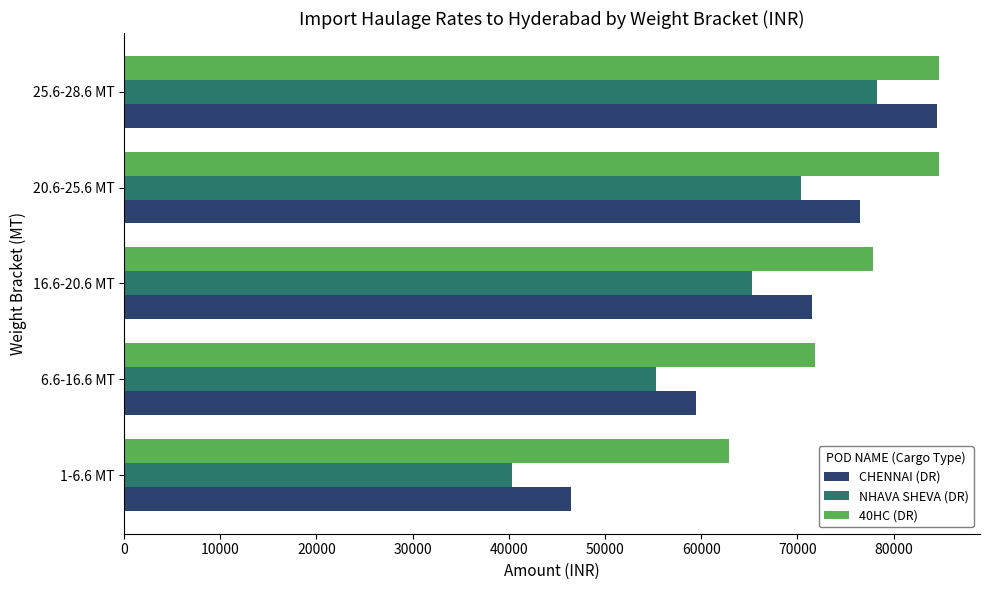

What is the smallest value displayed?

40325